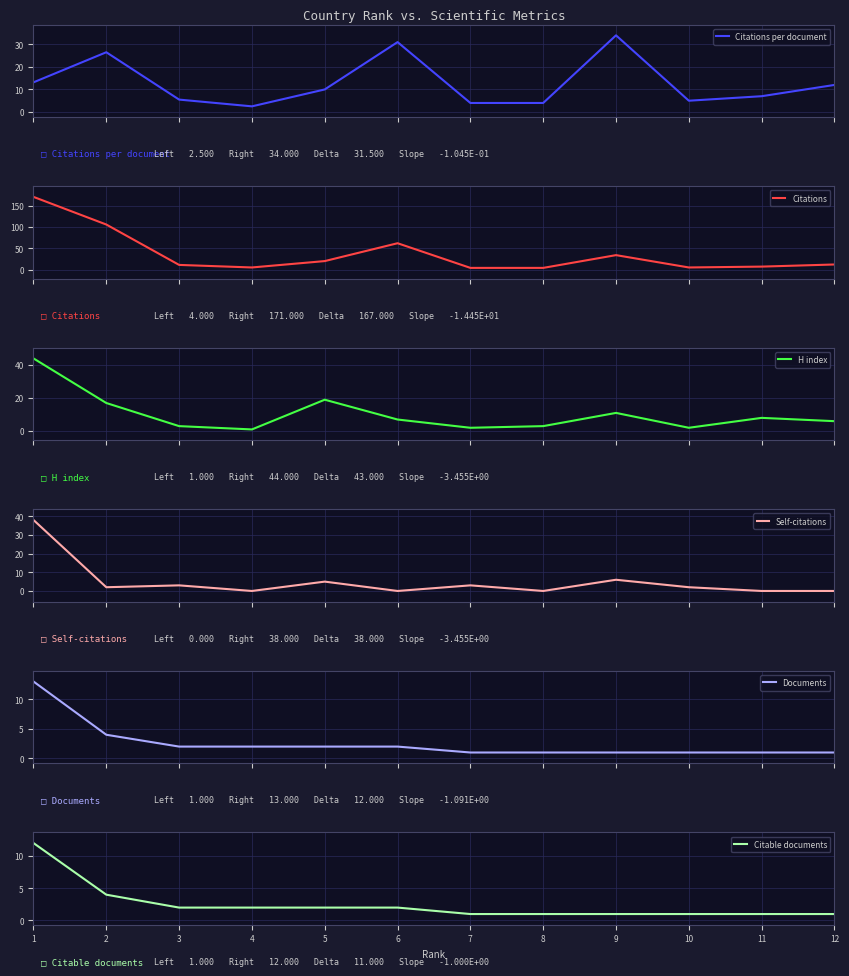

What is the approximate value of Citations per document at 7?

4.0